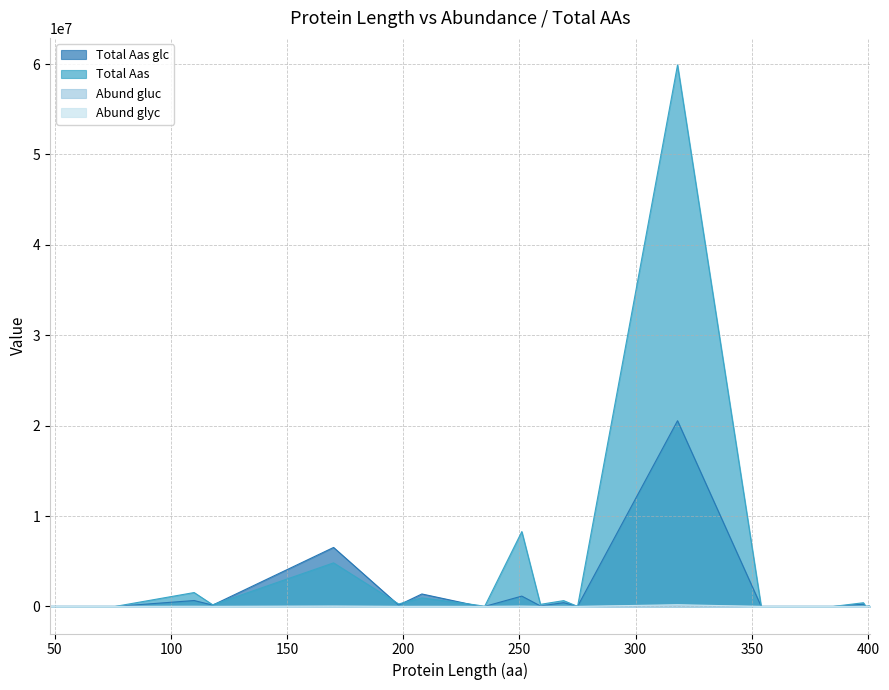

True or false: Abund glyc and Total Aas glc cross at least once.

False